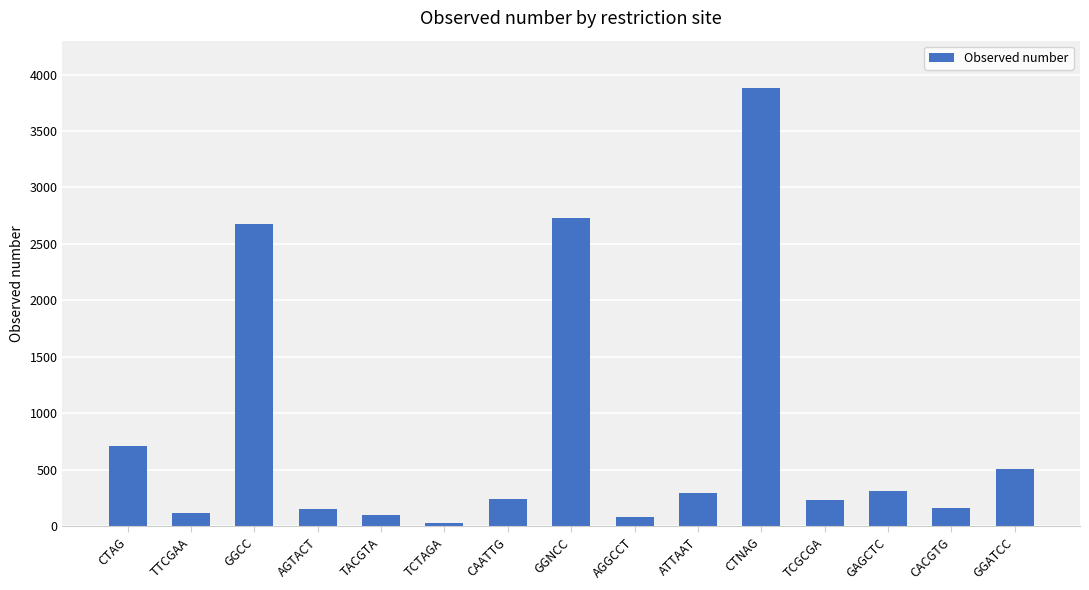

Between GGNCC and AGTACT, which is larger?

GGNCC